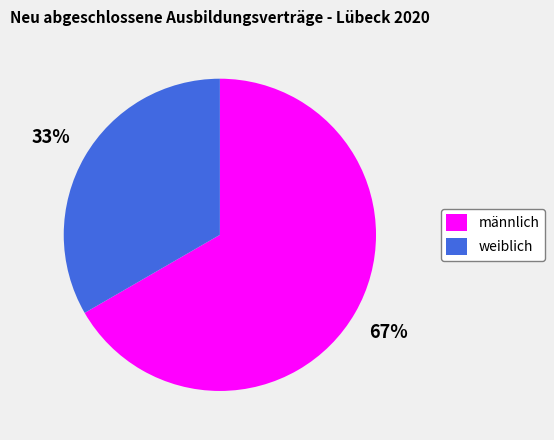

To the nearest percent, what is the average slice percentage?

50%